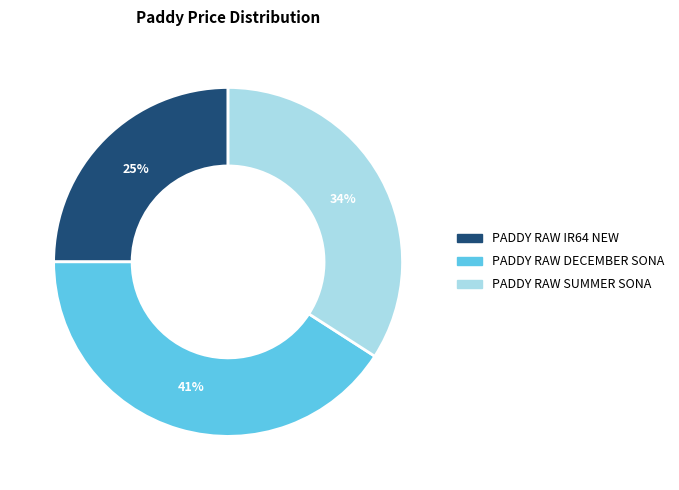

Combined, do PADDY RAW DECEMBER SONA and PADDY RAW SUMMER SONA account for over 50%?

Yes